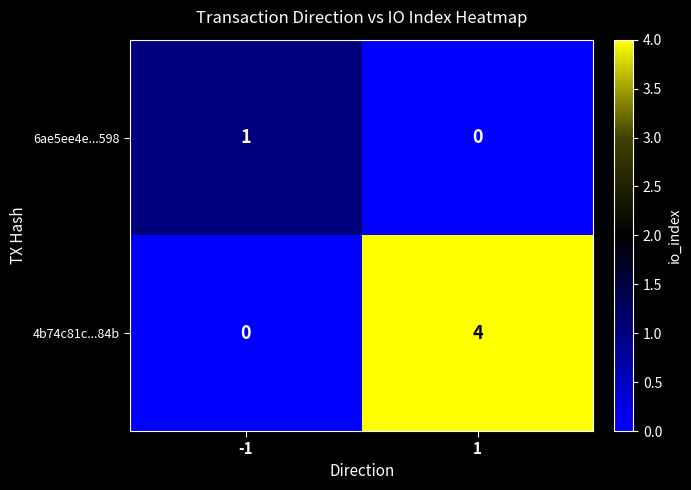

What is the difference between the maximum and minimum values in the 4b74c81c...84b series?

4